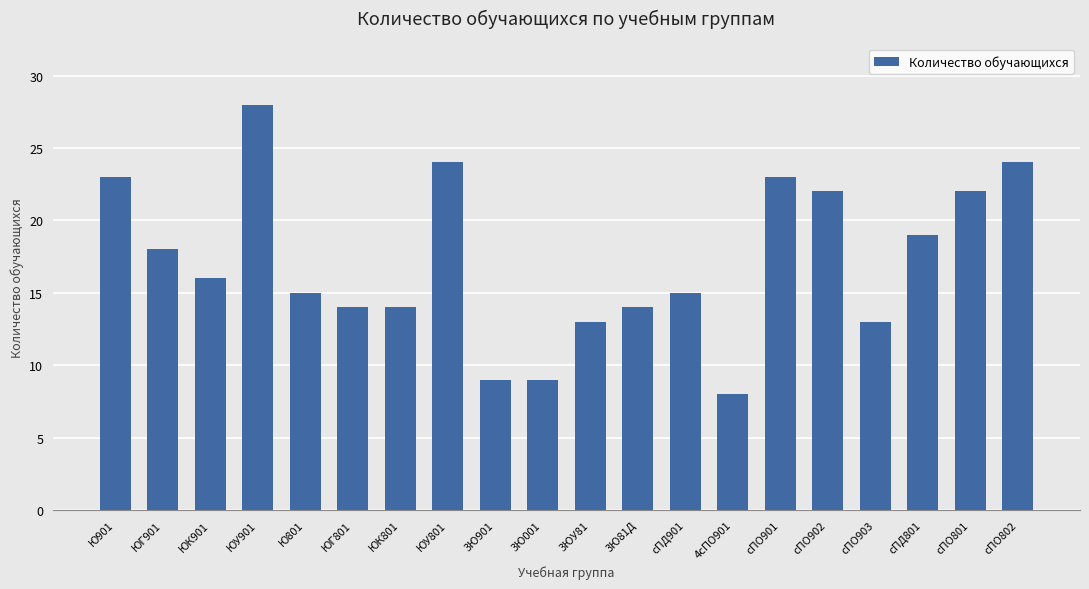

Where is the data nearest to the value 18?

ЮГ901